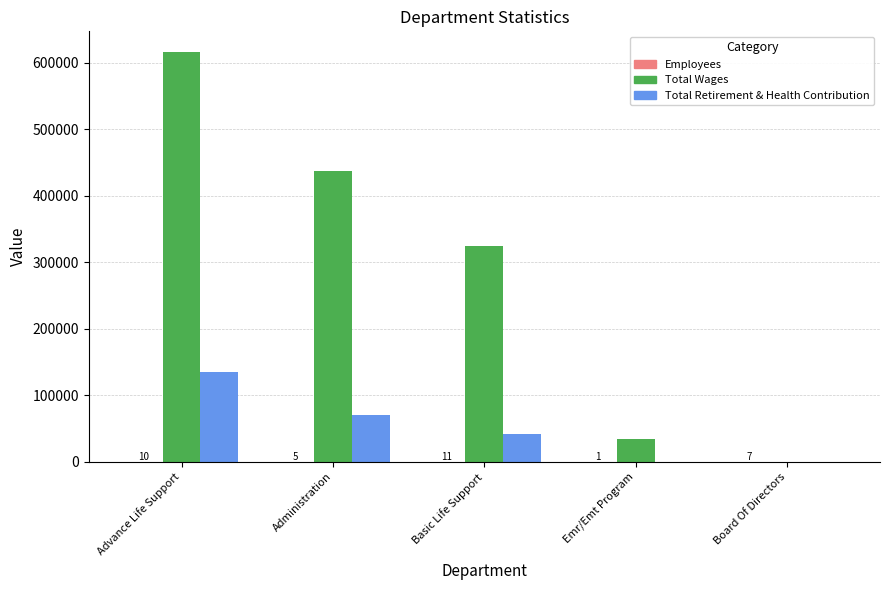

True or false: Total Retirement & Health Contribution has a value of 13938 at Basic Life Support.

False